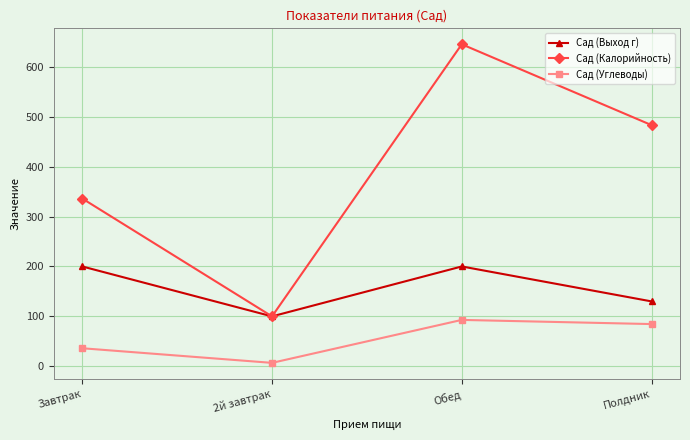

Rank the categories by Сад (Углеводы) value from lowest to highest.

2й завтрак, Завтрак, Полдник, Обед